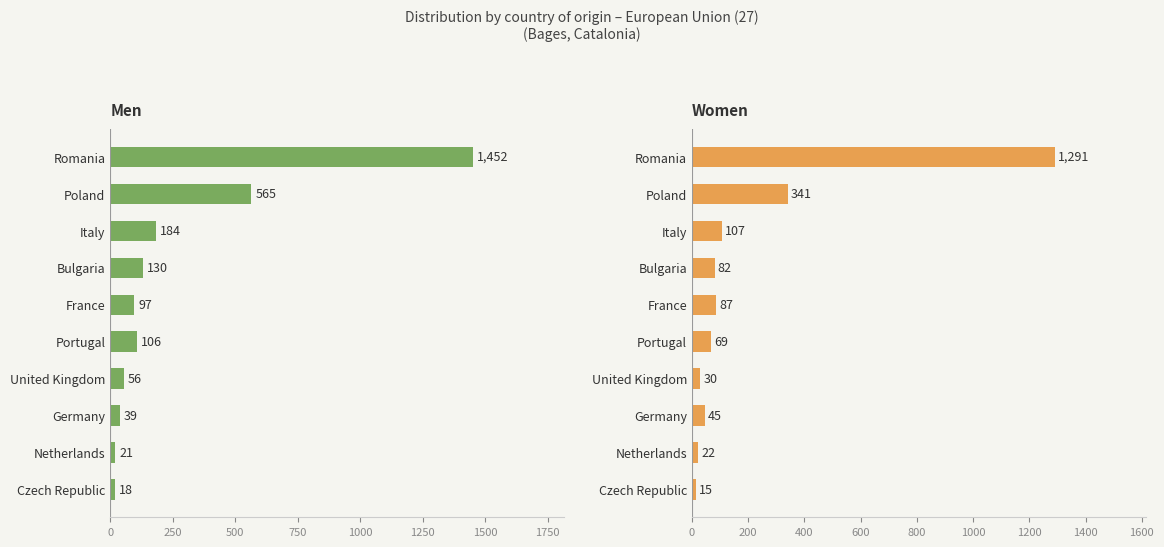

What are all the series names shown in the legend?

Men, Women